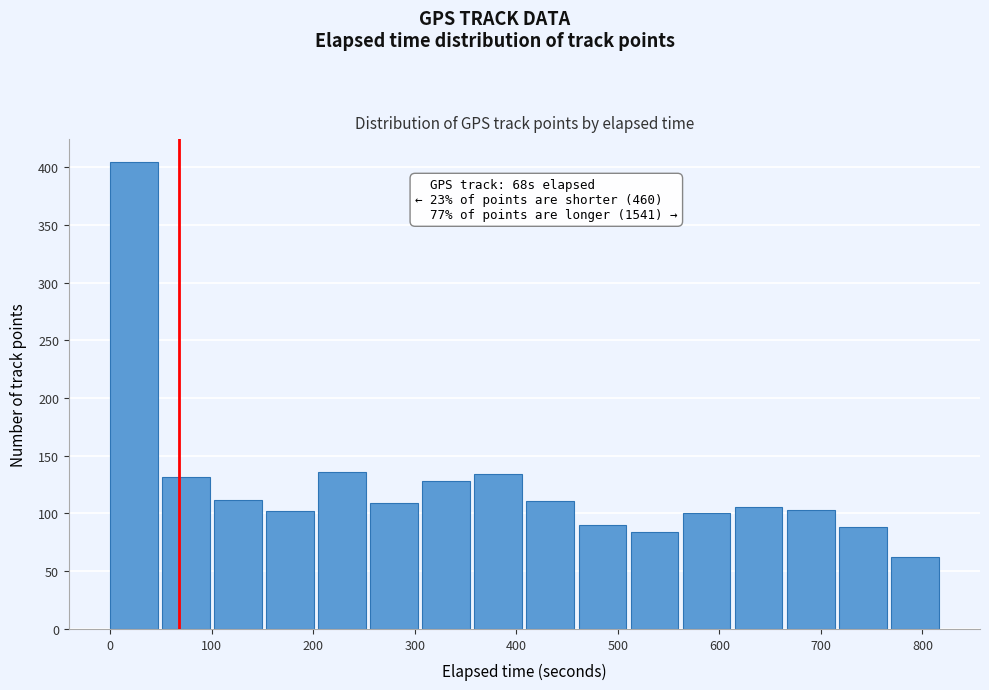

Which range on the x-axis has the tallest bar?

0 to 50